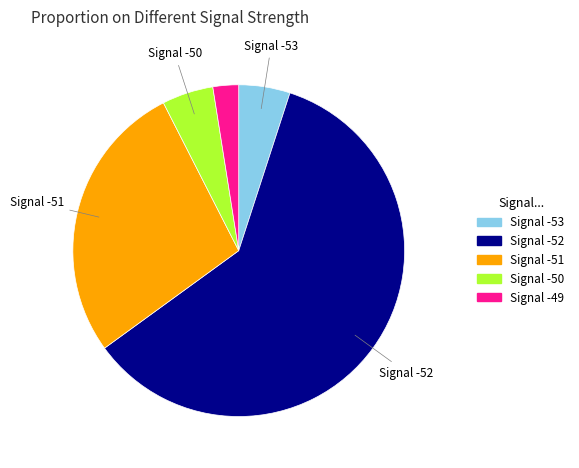

Count the number of slices in the pie.

5